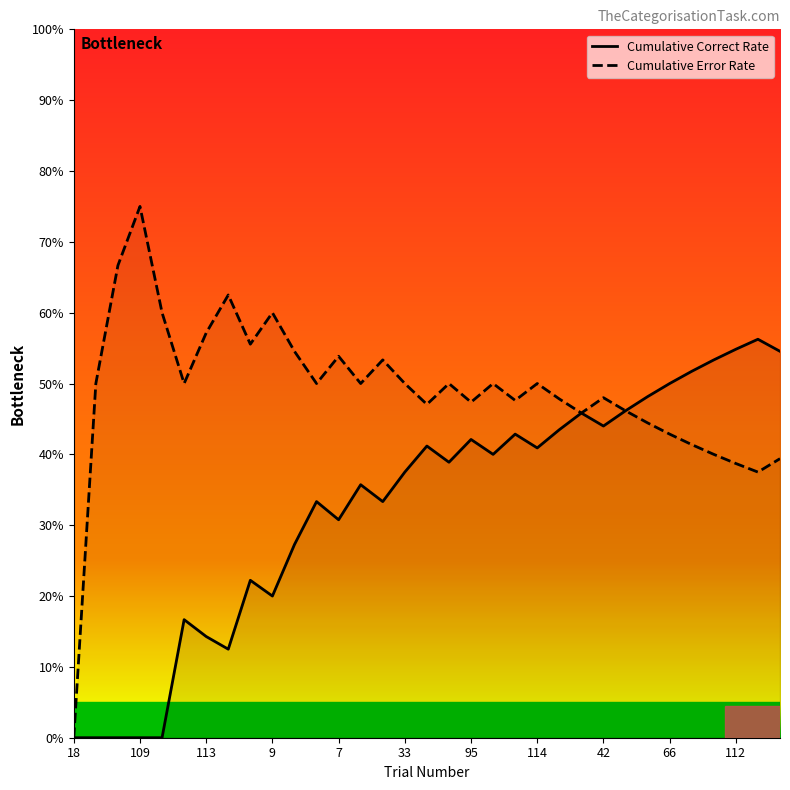

Rank the series by their maximum value, from highest to lowest.

Cumulative Error Rate, Cumulative Correct Rate